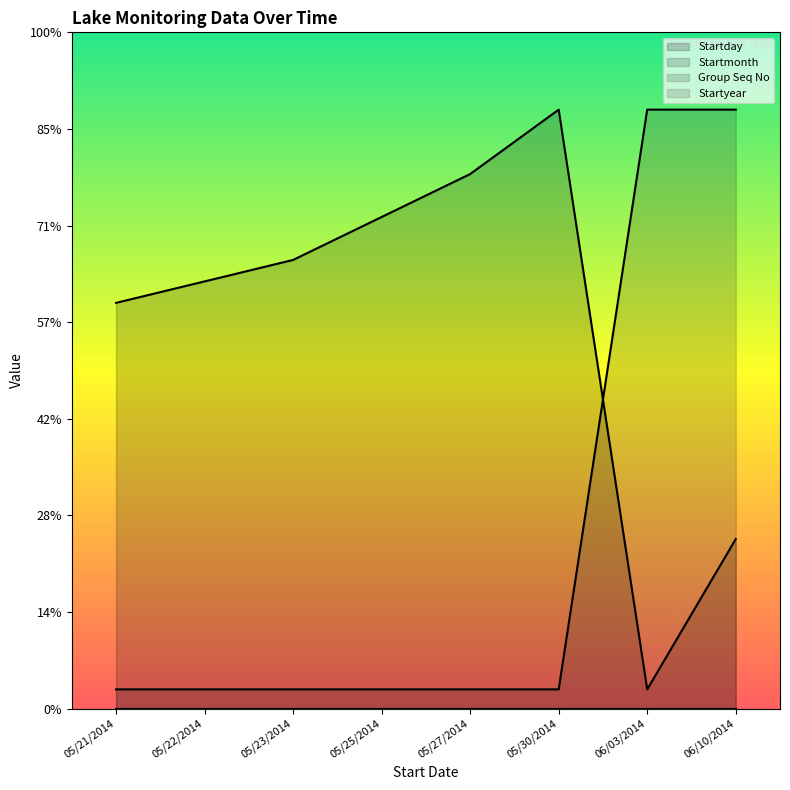

What is the total value across all series at 05/27/2014?

28.7